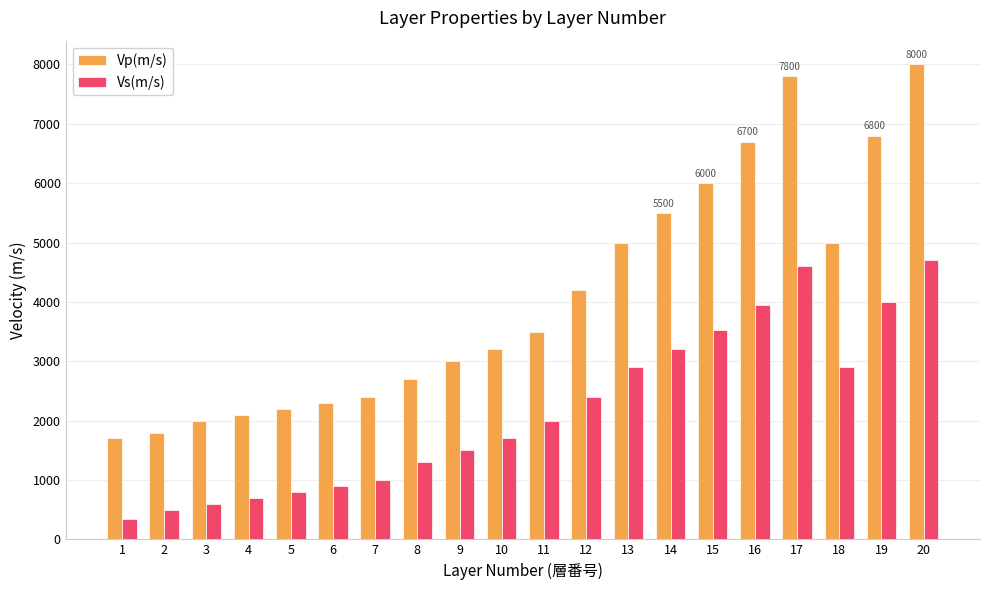

What is the difference between the highest and lowest values at 9?

1500